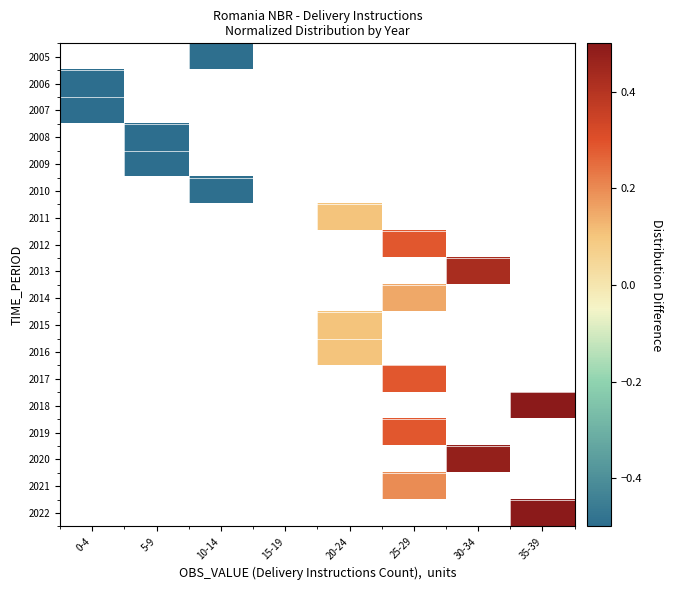

Rank the series by their maximum value, from highest to lowest.

2007, 2008, 2009, 2010, 2011, 2012, 2013, 2014, 2015, 2016, 2017, 2018, 2019, 2020, 2021, 2022, 2005, 2006